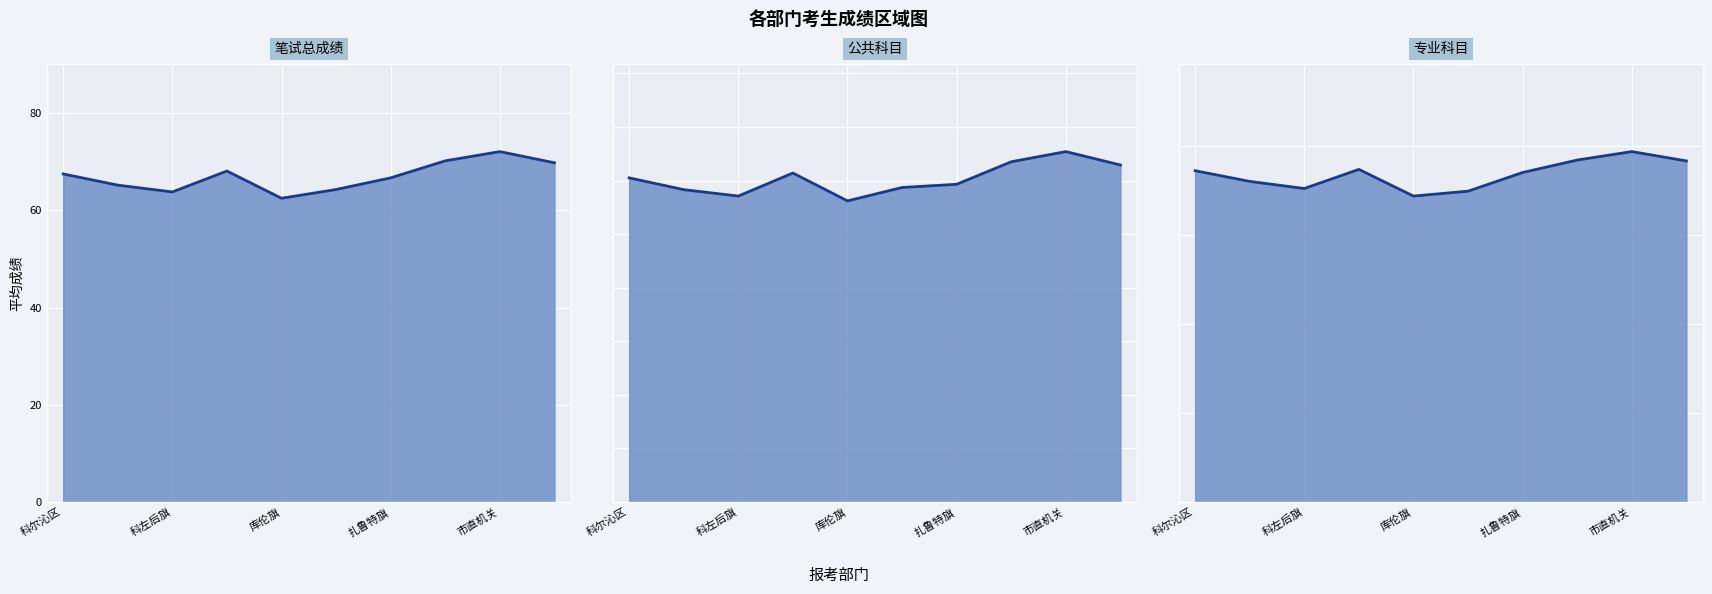

What are all the series names shown in the legend?

笔试总成绩, 公共科目, 专业科目